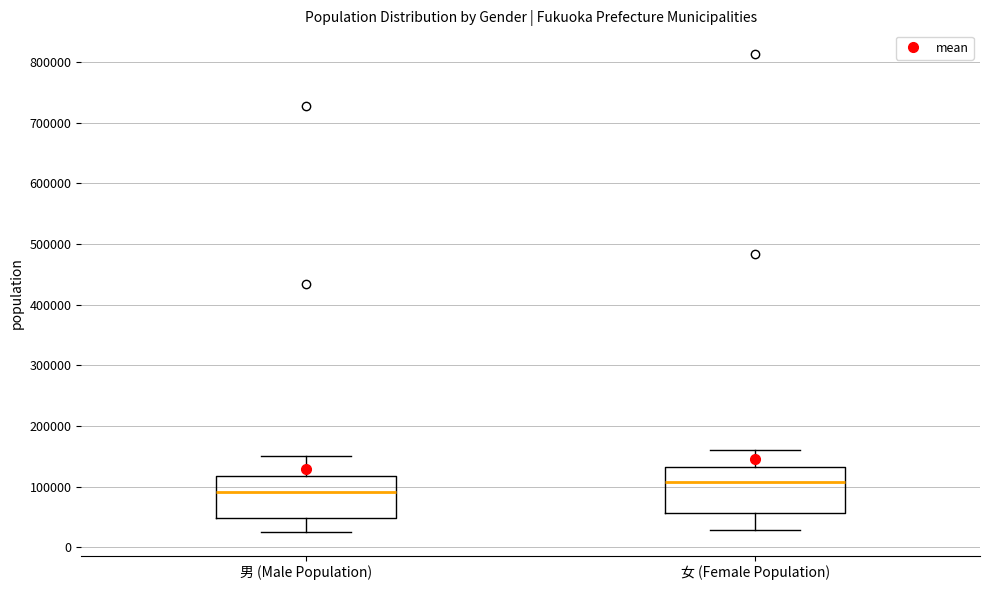

Reading left to right, read every box against the y-axis: the position of its median line, the range the box covers, and the ends of its whiskers. The values are not printed on the chart, so give them approximately, as read against the axis.

男 (Male Population): median 90000, box 50000 to 120000, whiskers 30000 to 150000
女 (Female Population): median 110000, box 60000 to 130000, whiskers 30000 to 160000